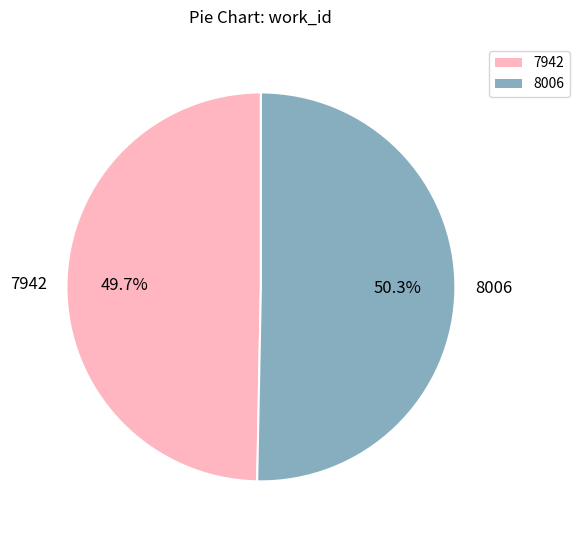

To the nearest percent, what is the combined percentage of 8006 and 7942?

100%